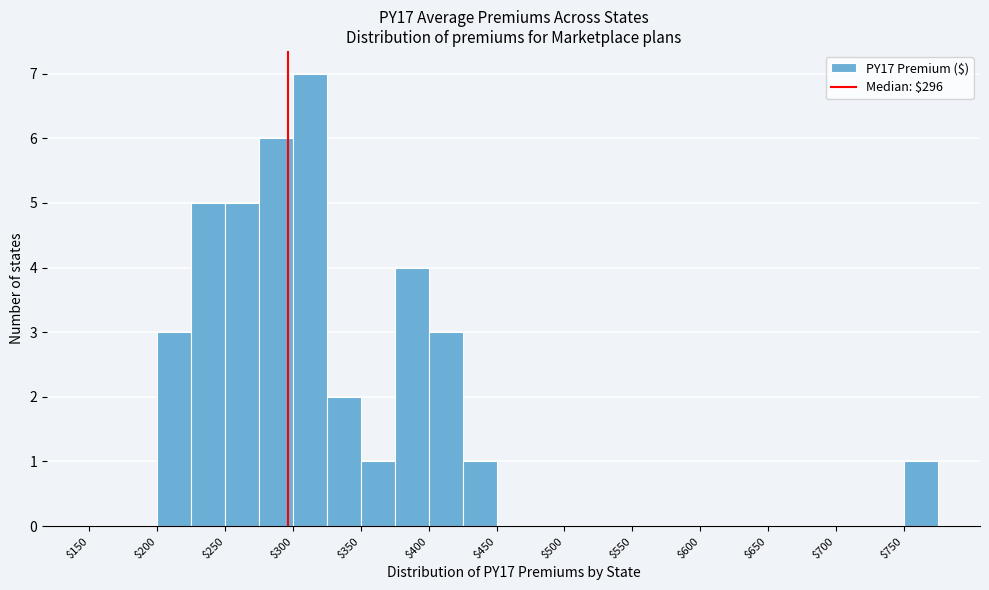

Which range on the x-axis has the tallest bar?

300 to 325